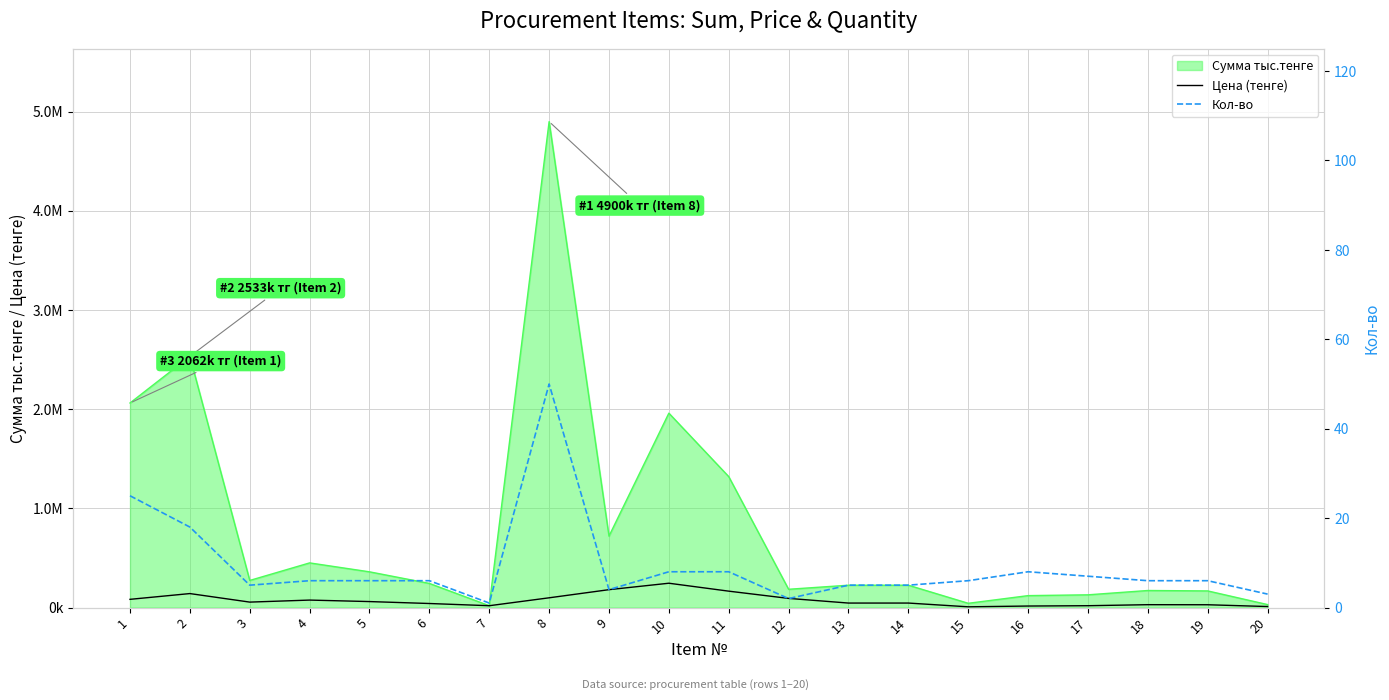

Reading left to right, what are all the values shown in this chart?

Цена (тенге): 1=82500	2=140700	3=54600	4=75000	5=60000	6=40500	7=18200	8=98000	9=180000	10=245000	11=165000	12=92000	13=45000	14=45000	15=7100	16=15000	17=18300	18=28600	19=27900	20=9900
Кол-во: 1=25	2=18	3=5	4=6	5=6	6=6	7=1	8=50	9=4	10=8	11=8	12=2	13=5	14=5	15=6	16=8	17=7	18=6	19=6	20=3